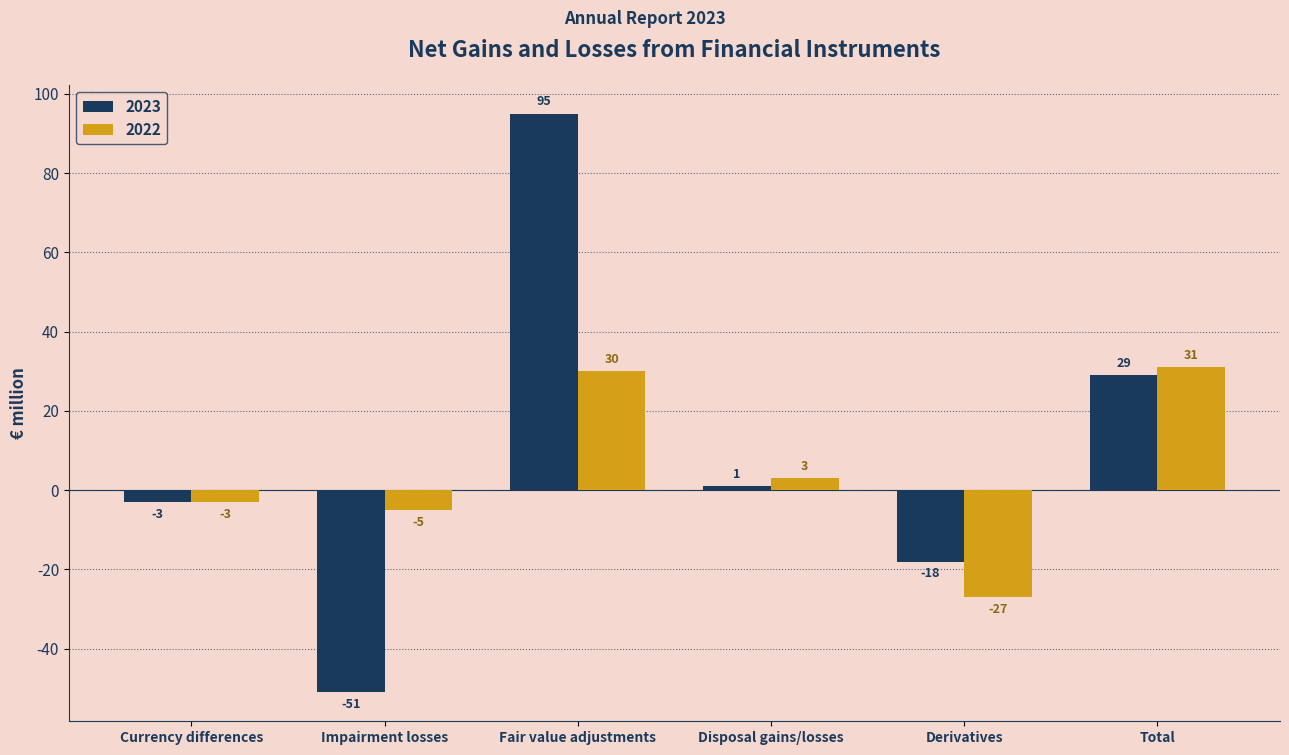

Reading left to right, extract all data points from this chart.

2023: Currency differences=-3	Impairment losses=-51	Fair value adjustments=95	Disposal gains/losses=1	Derivatives=-18	Total=29
2022: Currency differences=-3	Impairment losses=-5	Fair value adjustments=30	Disposal gains/losses=3	Derivatives=-27	Total=31